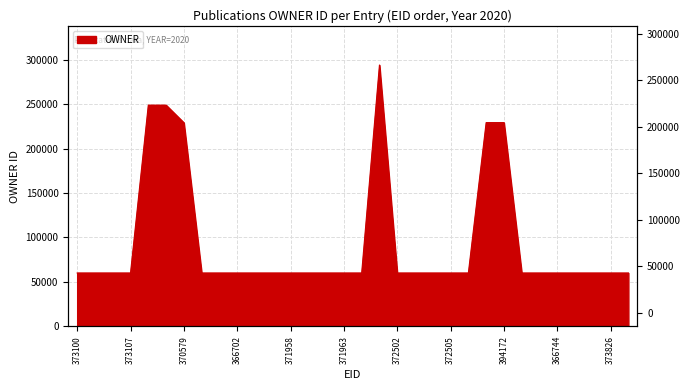

Reading left to right, what are all the values shown in this chart?

373100=60056	373118=60056	377437=60062	373107=60056	377722=248930	377727=248930	370579=229104	367050=60056	366701=60056	366702=60056	371772=60056	371773=60056	371958=60056	371960=60056	371962=60056	371963=60056	371966=60056	394124=294055	372502=60056	372503=60056	372504=60056	372505=60056	372506=60056	379426=229265	394172=229265	374130=60056	366740=60056	366744=60056	366745=60056	373496=60056	373826=60056	373827=60056